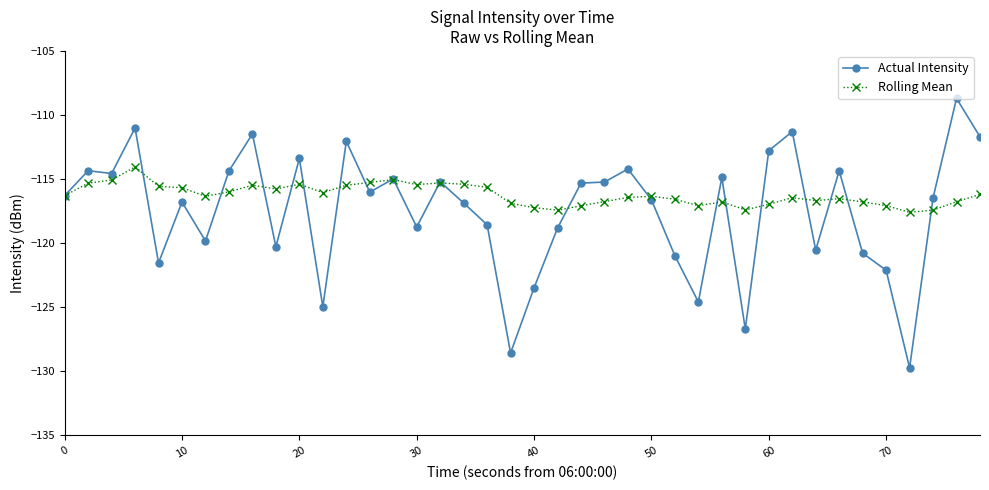

What are all the series names shown in the legend?

Actual Intensity, Rolling Mean